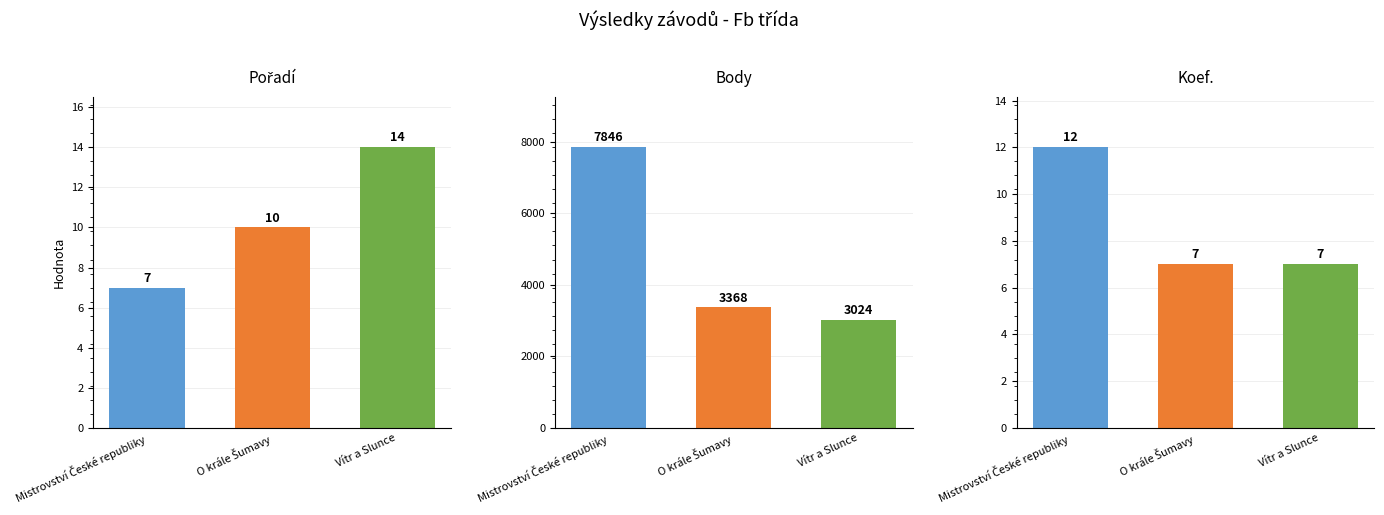

What is the label of the 2nd bar from the left?

O krále Šumavy